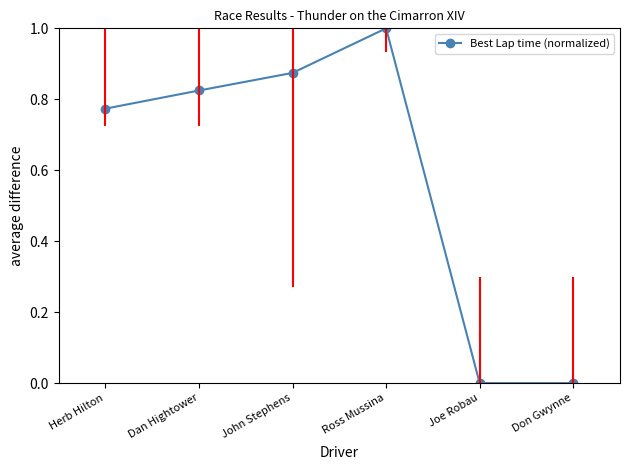

What is the label of the 6th point from the right?

Herb Hilton